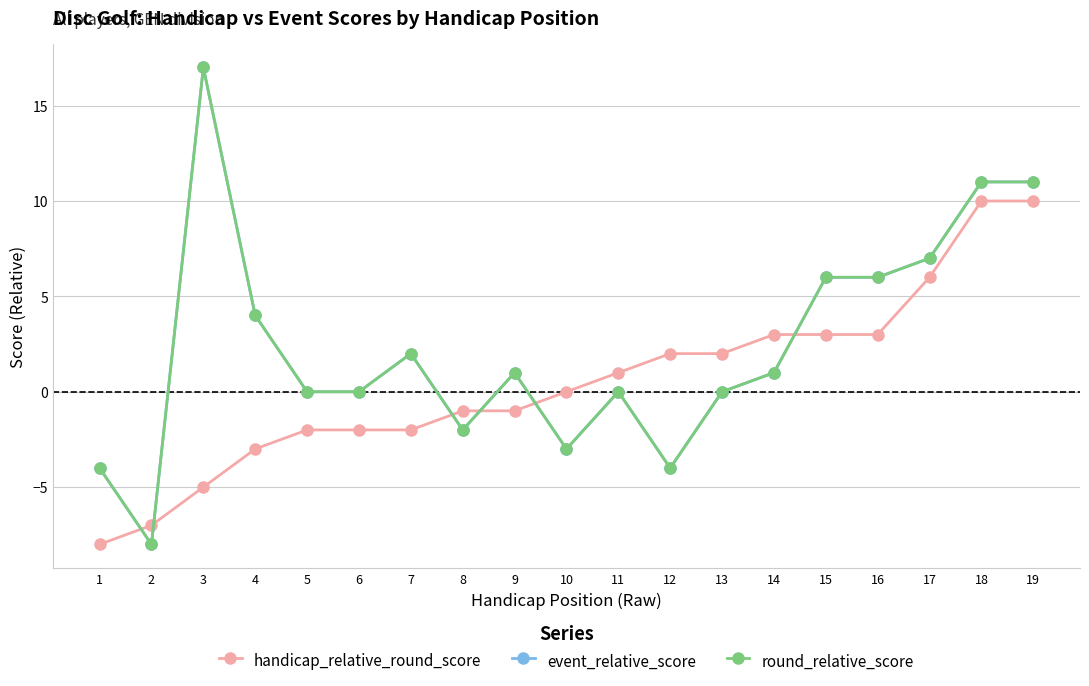

Does the chart have visible grid lines?

Yes